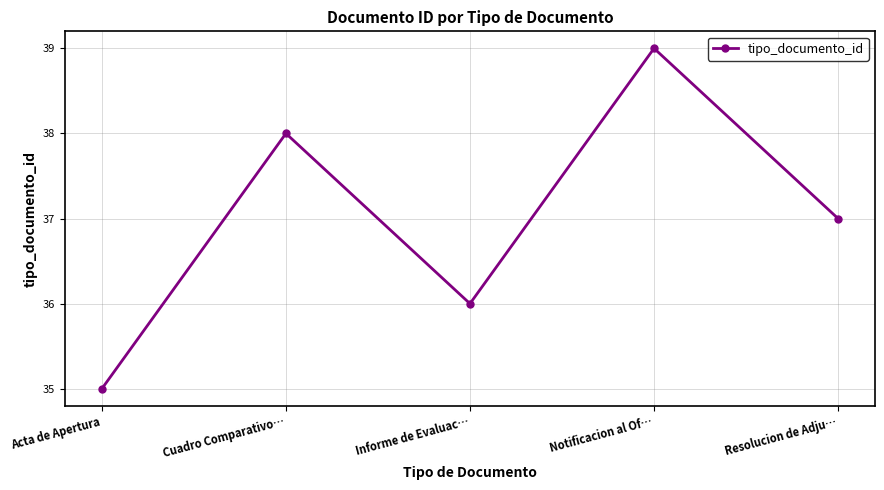

True or false: the data has more than 2 interior local peaks.

False